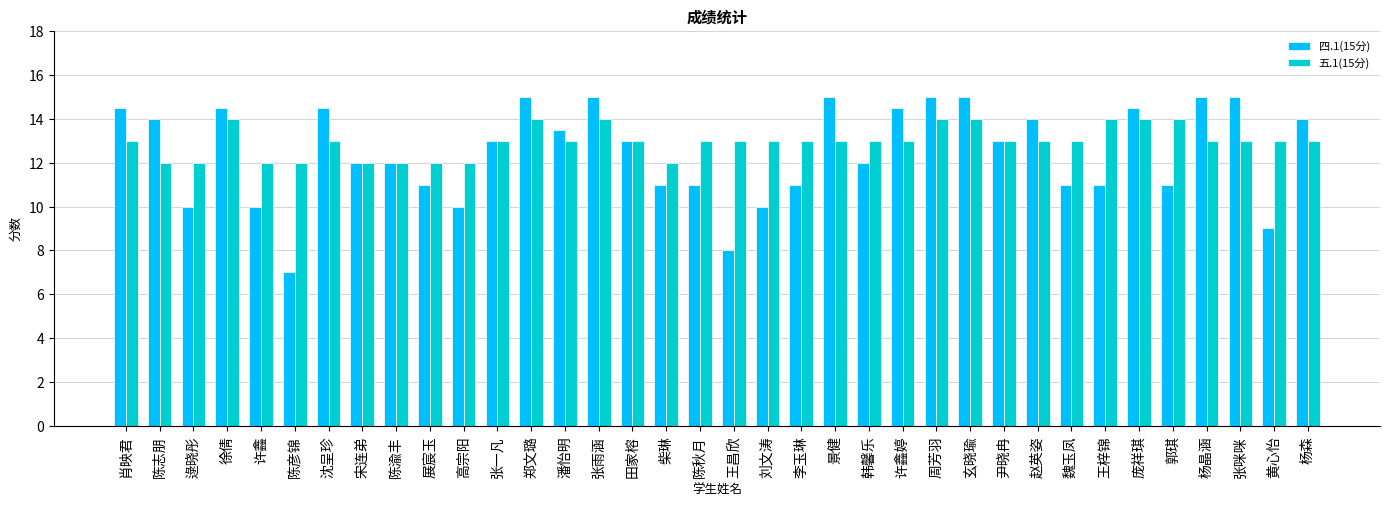

The value of 四.1(15分) at 王昌欣 is 8.0. True or false?

True